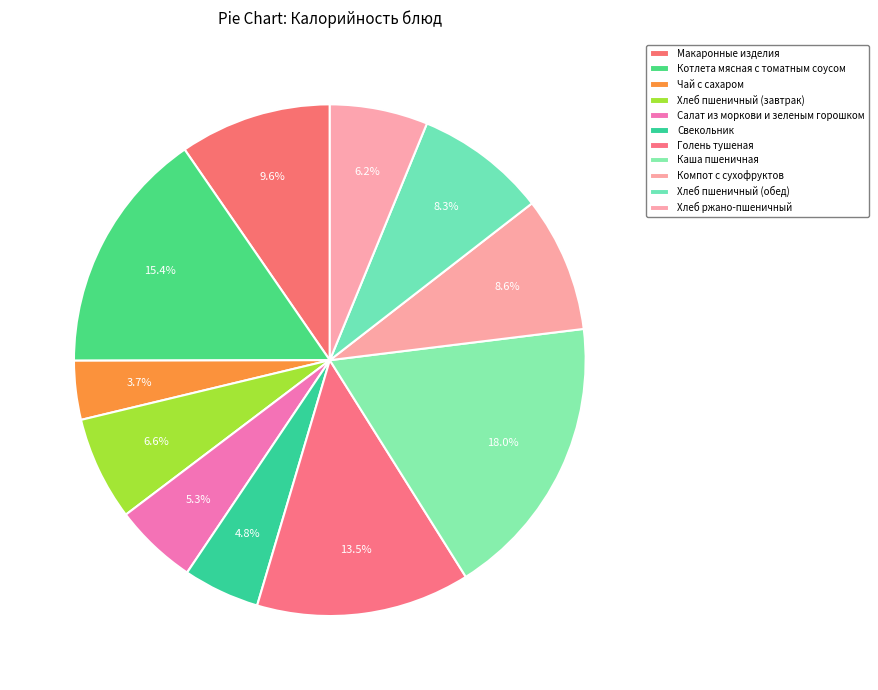

True or false: Чай с сахаром accounts for 4% of the total.

True